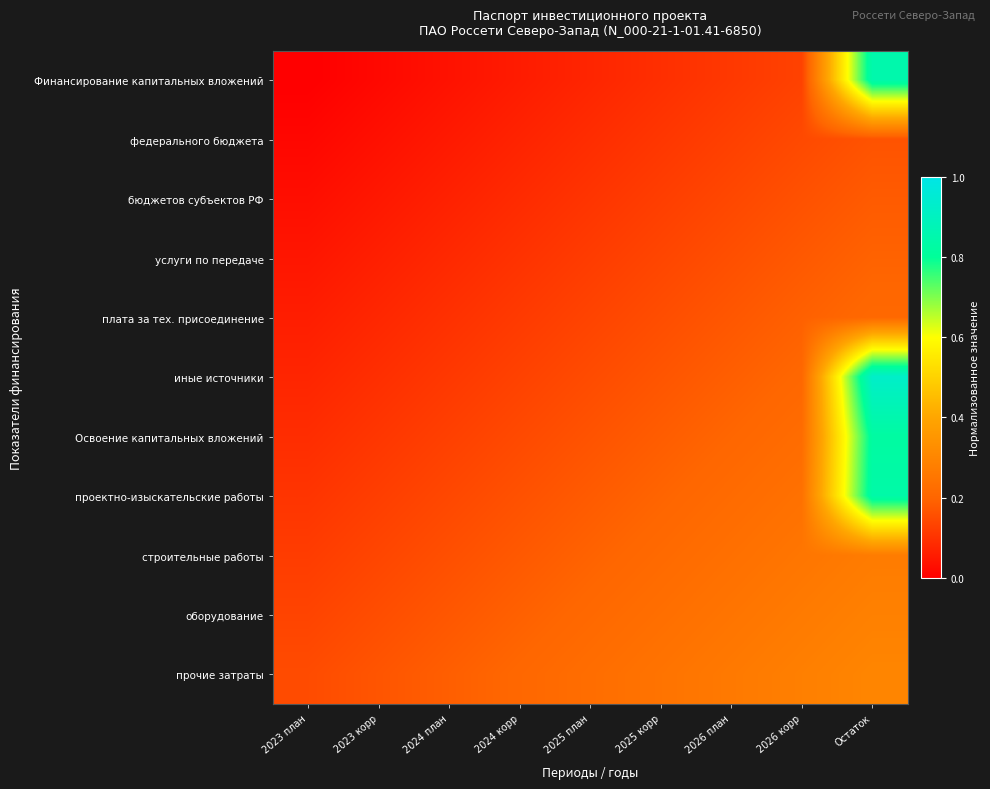

Reading right to left, list all the values displayed in this chart.

Финансирование капитальных вложений: Остаток=0.8	2026 корр=0.1	2026 план=0.1	2025 корр=0.1	2025 план=0.1	2024 корр=0.1	2024 план=0.0	2023 корр=0.0	2023 план=0.0
федерального бюджета: Остаток=0.2	2026 корр=0.1	2026 план=0.1	2025 корр=0.1	2025 план=0.1	2024 корр=0.1	2024 план=0.1	2023 корр=0.0	2023 план=0.0
бюджетов субъектов РФ: Остаток=0.2	2026 корр=0.2	2026 план=0.1	2025 корр=0.1	2025 план=0.1	2024 корр=0.1	2024 план=0.1	2023 корр=0.0	2023 план=0.0
услуги по передаче: Остаток=0.2	2026 корр=0.2	2026 план=0.2	2025 корр=0.1	2025 план=0.1	2024 корр=0.1	2024 план=0.1	2023 корр=0.1	2023 план=0.0
плата за тех. присоединение: Остаток=0.2	2026 корр=0.2	2026 план=0.2	2025 корр=0.2	2025 план=0.1	2024 корр=0.1	2024 план=0.1	2023 корр=0.1	2023 план=0.1
иные источники: Остаток=0.9	2026 корр=0.2	2026 план=0.2	2025 корр=0.2	2025 план=0.1	2024 корр=0.1	2024 план=0.1	2023 корр=0.1	2023 план=0.1
Освоение капитальных вложений: Остаток=0.8	2026 корр=0.2	2026 план=0.2	2025 корр=0.2	2025 план=0.2	2024 корр=0.1	2024 план=0.1	2023 корр=0.1	2023 план=0.1
проектно-изыскательские работы: Остаток=0.8	2026 корр=0.2	2026 план=0.2	2025 корр=0.2	2025 план=0.2	2024 корр=0.2	2024 план=0.1	2023 корр=0.1	2023 план=0.1
строительные работы: Остаток=0.3	2026 корр=0.3	2026 план=0.2	2025 корр=0.2	2025 план=0.2	2024 корр=0.2	2024 план=0.2	2023 корр=0.1	2023 план=0.1
оборудование: Остаток=0.3	2026 корр=0.3	2026 план=0.2	2025 корр=0.2	2025 план=0.2	2024 корр=0.2	2024 план=0.2	2023 корр=0.2	2023 план=0.1
прочие затраты: Остаток=0.3	2026 корр=0.3	2026 план=0.3	2025 корр=0.2	2025 план=0.2	2024 корр=0.2	2024 план=0.2	2023 корр=0.2	2023 план=0.1